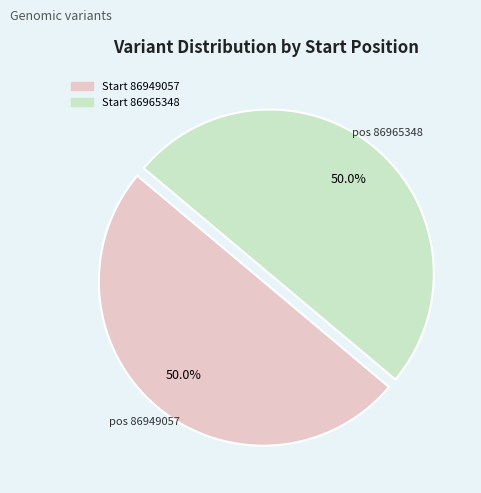

How many segments does this pie chart have?

2